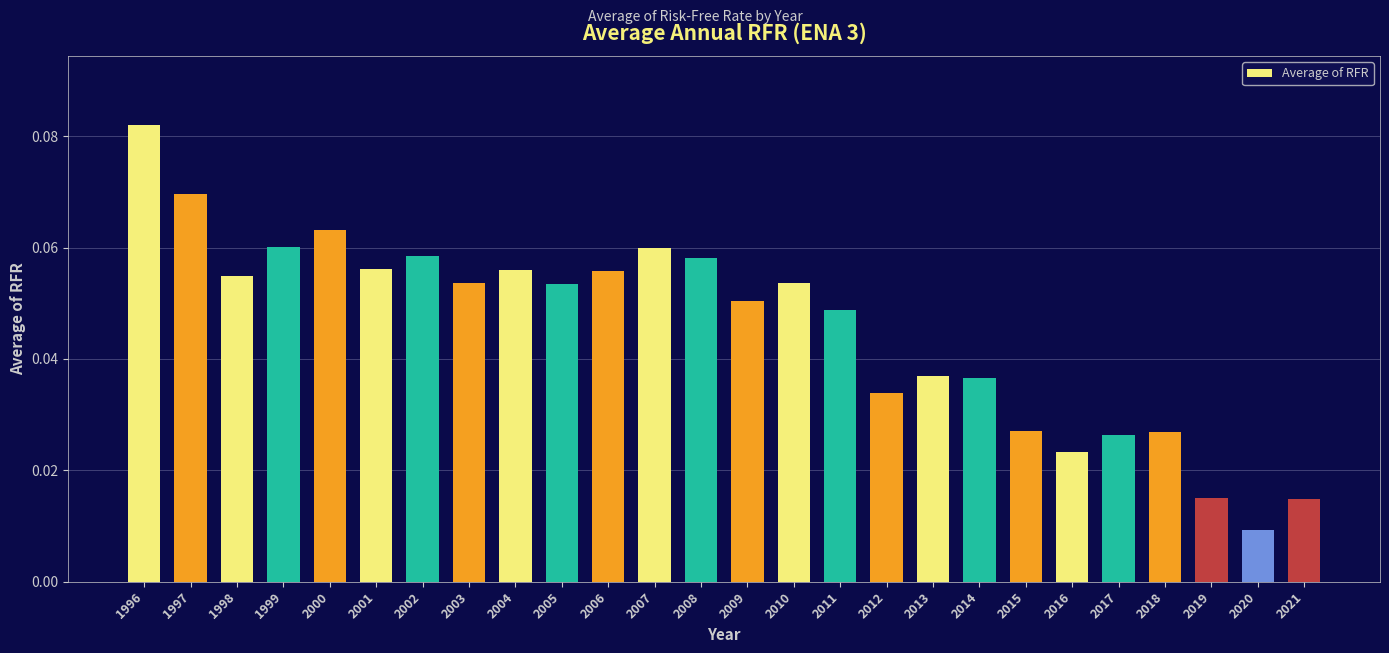

The chart shows a value of 0.0 at 2005. True or false?

False